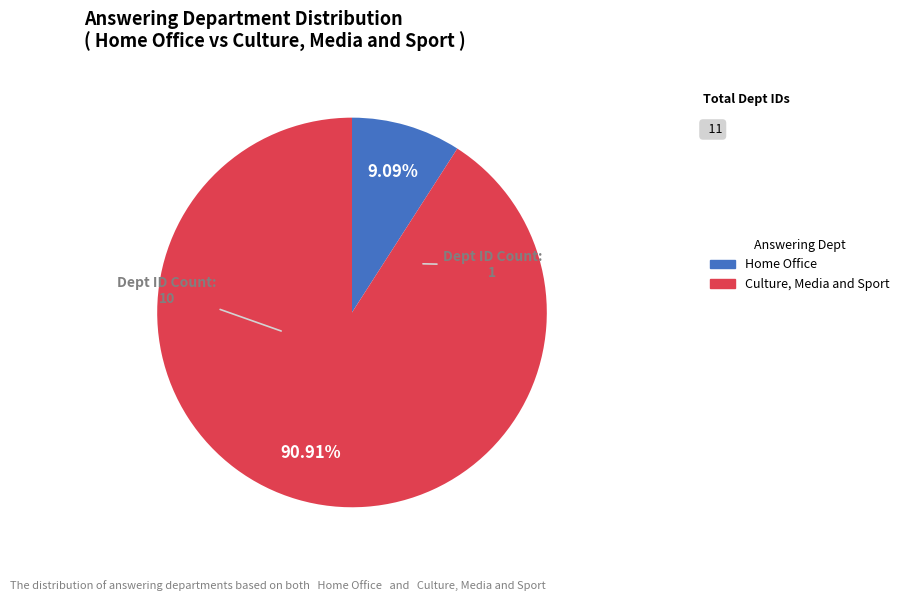

True or false: Culture, Media and Sport accounts for 91% of the total.

True